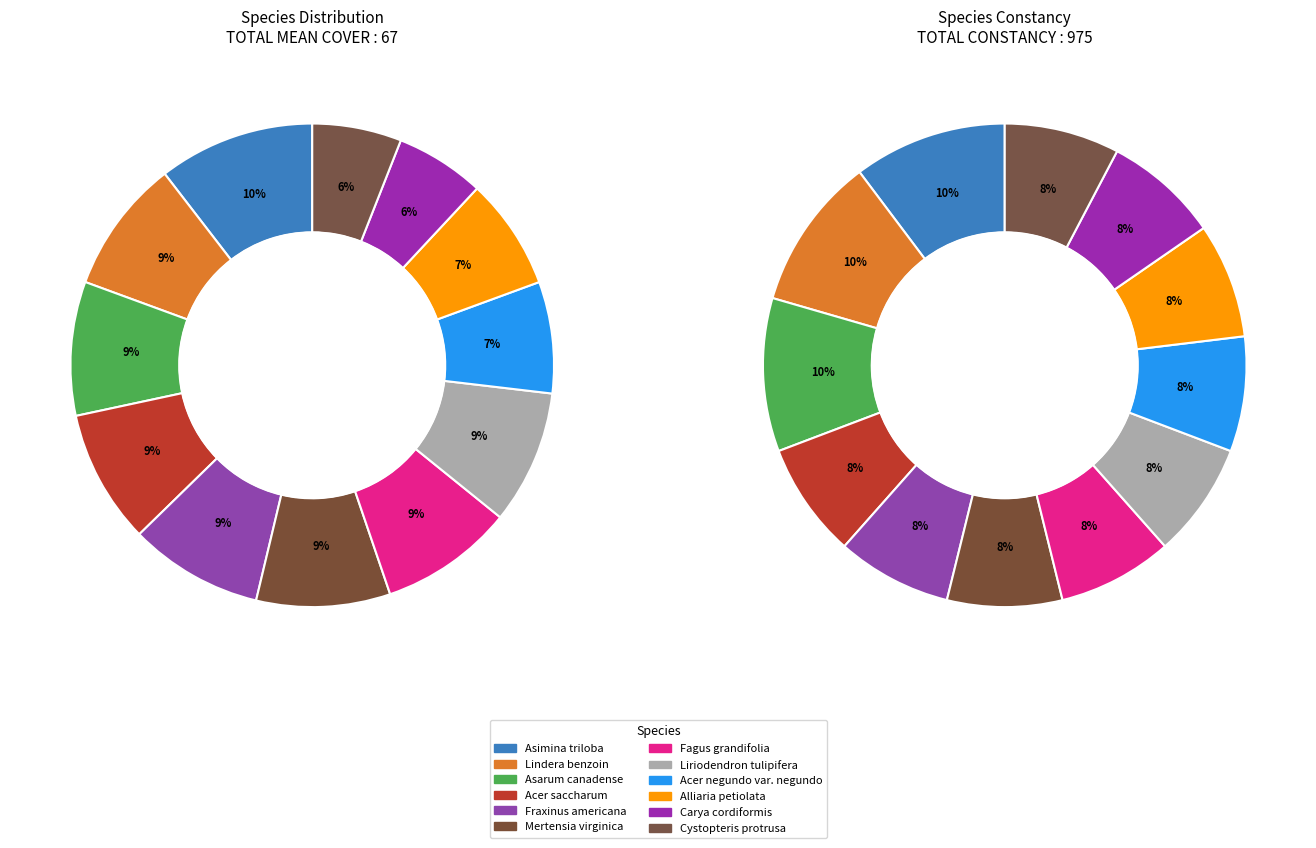

How many segments does this pie chart have?

12